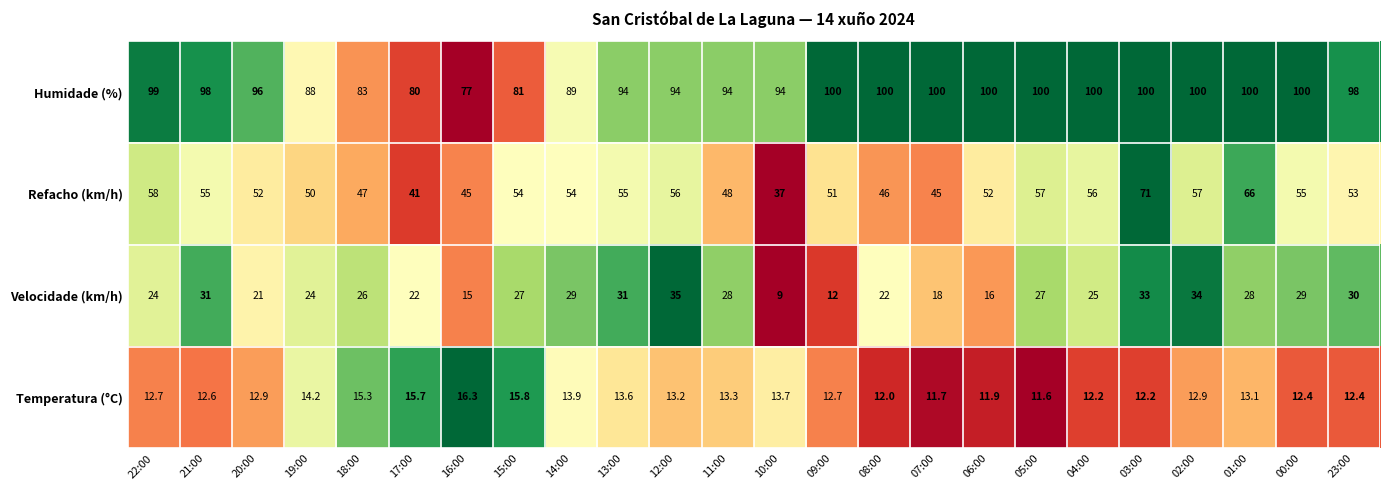

The Refacho (km/h) series shows 25.1 at 16:00. True or false?

False